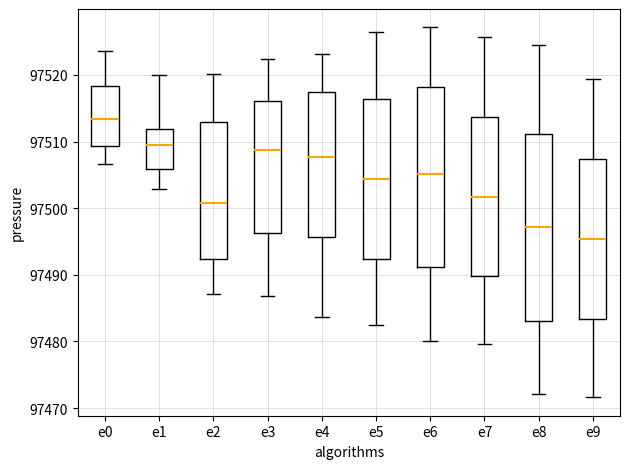

Reading left to right, read every box against the y-axis: the position of its median line, the range the box covers, and the ends of its whiskers. The values are not printed on the chart, so give them approximately, as read against the axis.

e0: median 97513, box 97509 to 97518, whiskers 97507 to 97524
e1: median 97509, box 97506 to 97512, whiskers 97503 to 97520
e2: median 97501, box 97492 to 97513, whiskers 97487 to 97520
e3: median 97509, box 97496 to 97516, whiskers 97487 to 97522
e4: median 97508, box 97496 to 97517, whiskers 97484 to 97523
e5: median 97504, box 97492 to 97516, whiskers 97482 to 97526
e6: median 97505, box 97491 to 97518, whiskers 97480 to 97527
e7: median 97502, box 97490 to 97514, whiskers 97480 to 97526
e8: median 97497, box 97483 to 97511, whiskers 97472 to 97524
e9: median 97495, box 97483 to 97507, whiskers 97472 to 97519